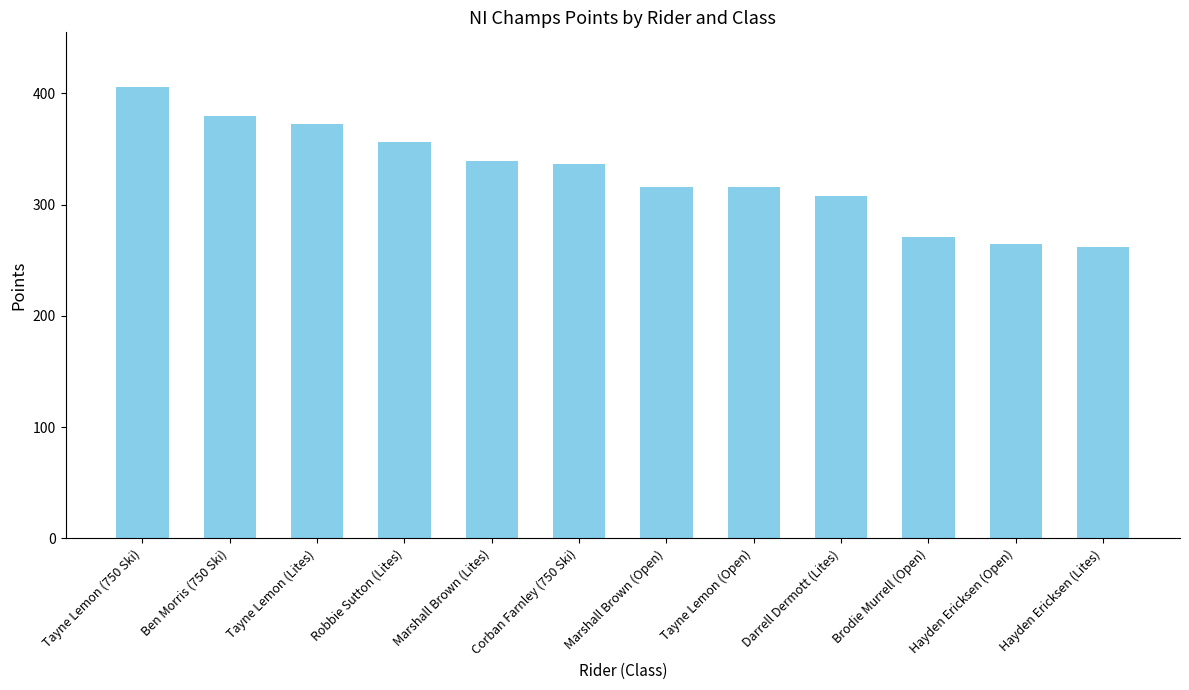

What is the value of the 4th bar from the left?

356